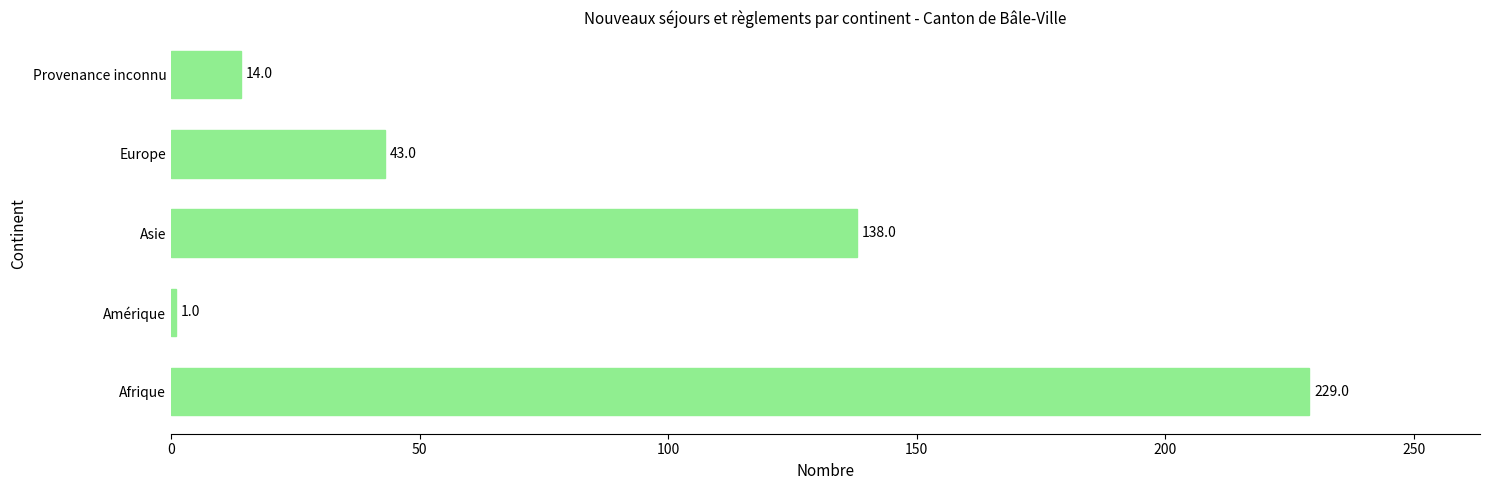

Approximately how many times larger is the value at Asie compared to Europe?

3.2